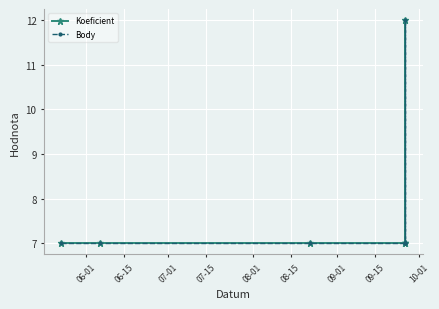

True or false: Koeficient and Body intersect in this chart.

False